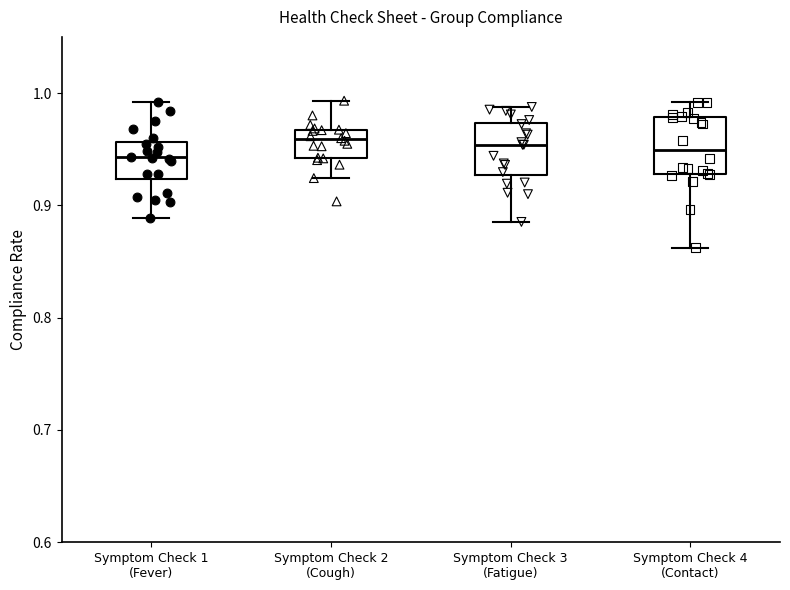

Reading left to right, read every box against the y-axis: the position of its median line, the range the box covers, and the ends of its whiskers. The values are not printed on the chart, so give them approximately, as read against the axis.

Symptom Check 1 (Fever): median 0.94, box 0.92 to 0.96, whiskers 0.89 to 0.99
Symptom Check 2 (Cough): median 0.96, box 0.94 to 0.97, whiskers 0.92 to 0.99
Symptom Check 3 (Fatigue): median 0.95, box 0.93 to 0.97, whiskers 0.89 to 0.99
Symptom Check 4 (Contact): median 0.95, box 0.93 to 0.98, whiskers 0.86 to 0.99